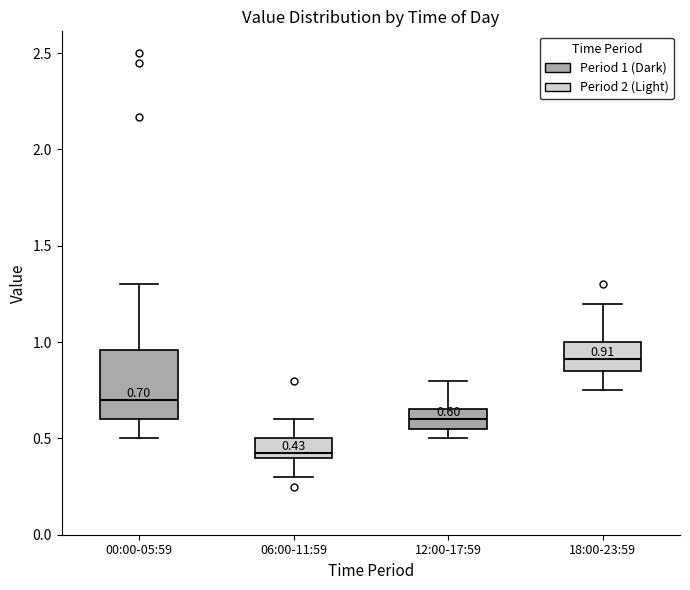

Which box has the highest median line?

18:00-23:59